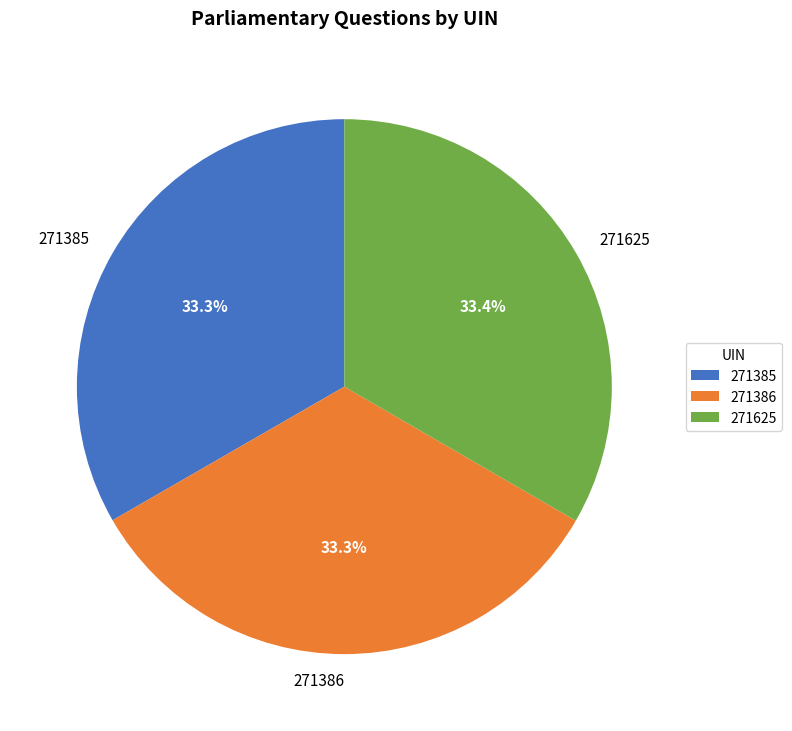

Combined, do 271386 and 271625 account for over 50%?

Yes